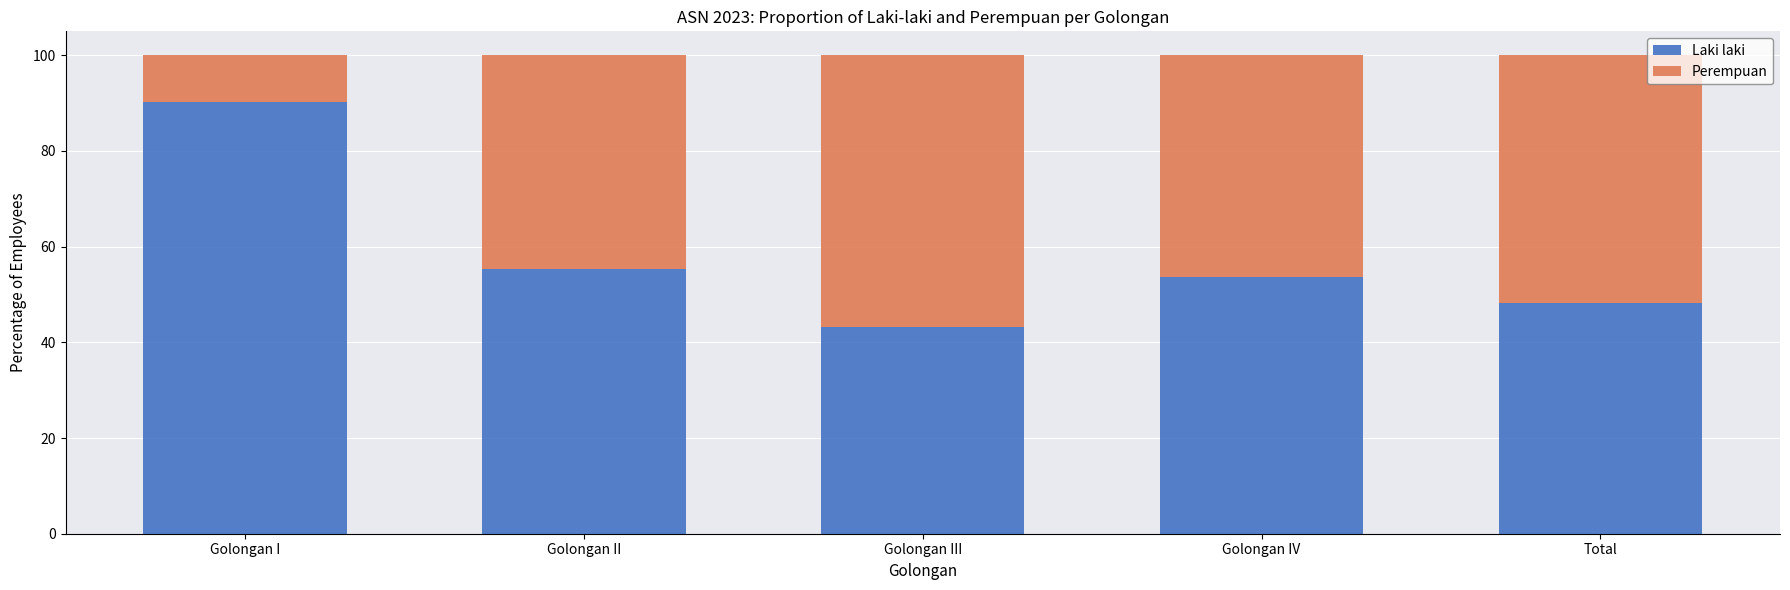

Read the Laki laki value at Golongan II.

55.2